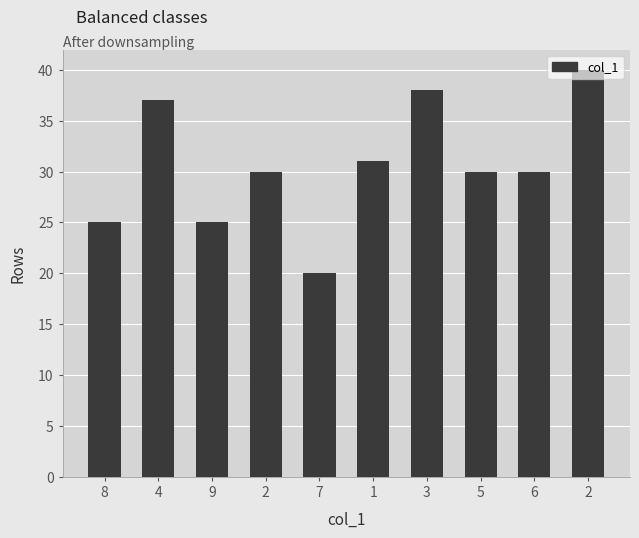

How many distinct data groups are displayed?

1